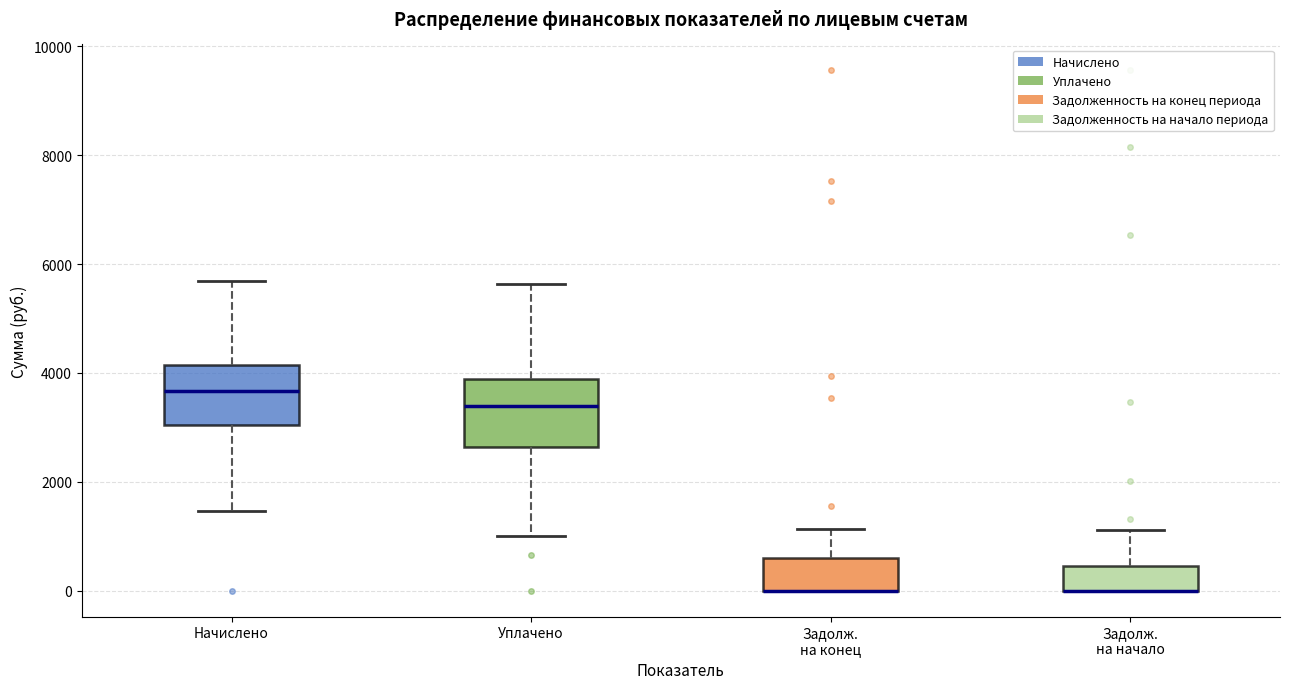

Reading left to right, read every box against the y-axis: the position of its median line, the range the box covers, and the ends of its whiskers. The values are not printed on the chart, so give them approximately, as read against the axis.

Начислено: median 3600, box 3000 to 4200, whiskers 1400 to 5600
Уплачено: median 3400, box 2600 to 3800, whiskers 1000 to 5600
Задолж. на конец: median 0 (drawn on the box's lower edge), box 0 to 600, whiskers 0 to 1200
Задолж. на начало: median 0 (drawn on the box's lower edge), box 0 to 400, whiskers 0 to 1200